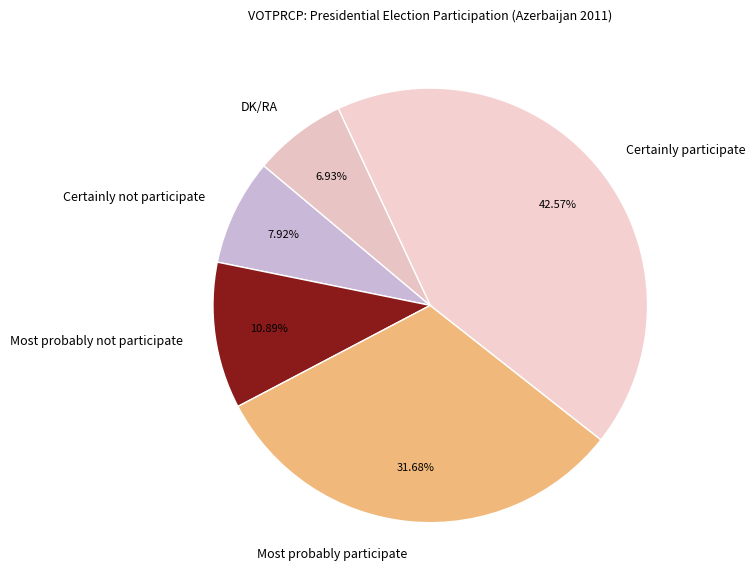

Is it true that Certainly not participate is 8% of the pie?

True